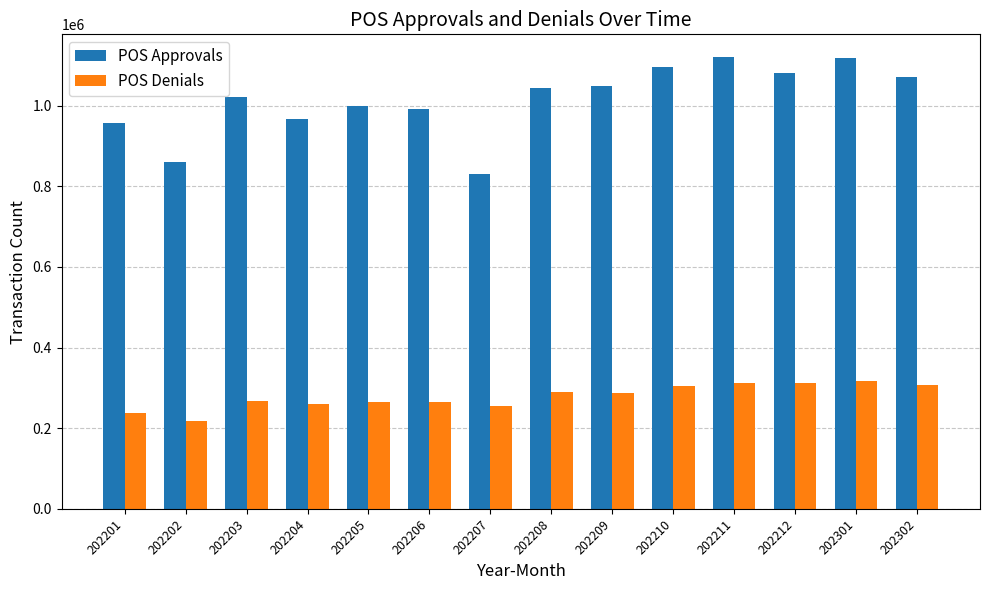

List the series in order of their overall mean, lowest first.

POS Denials, POS Approvals